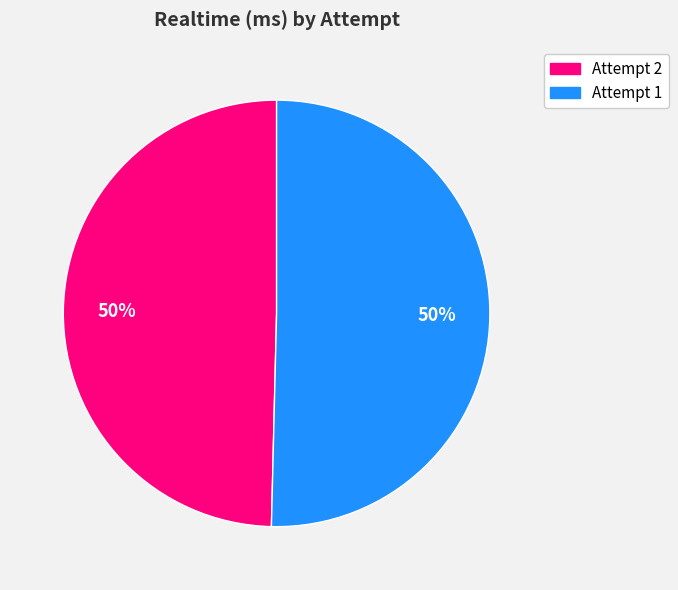

Combined, do Attempt 2 and Attempt 1 account for over 50%?

Yes